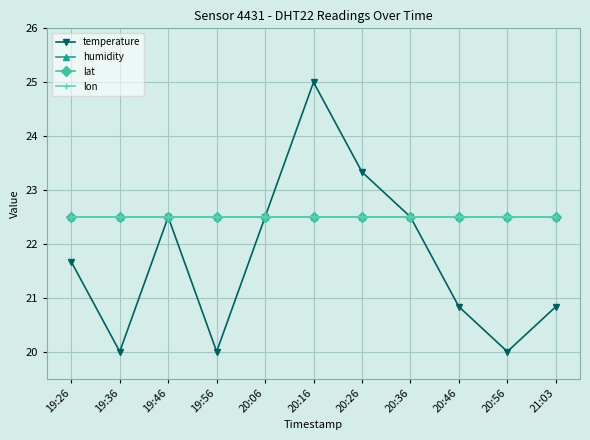

What is the maximum value shown in the chart?

25.0